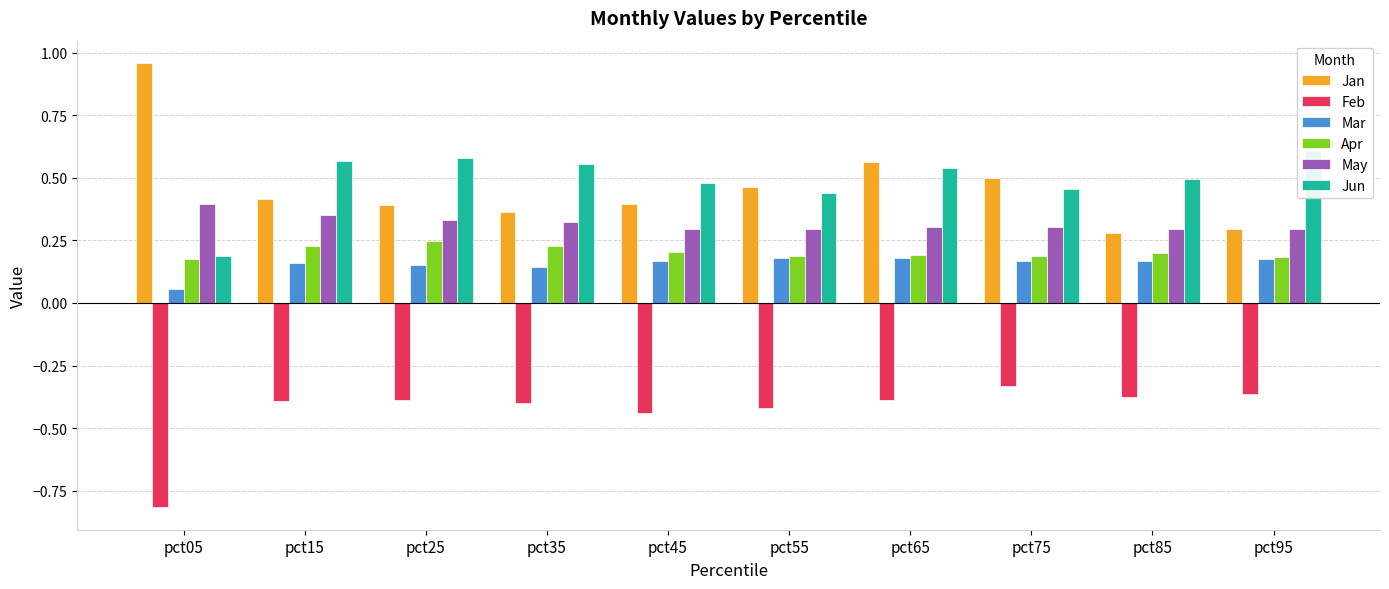

Read the May value at pct85.

0.3